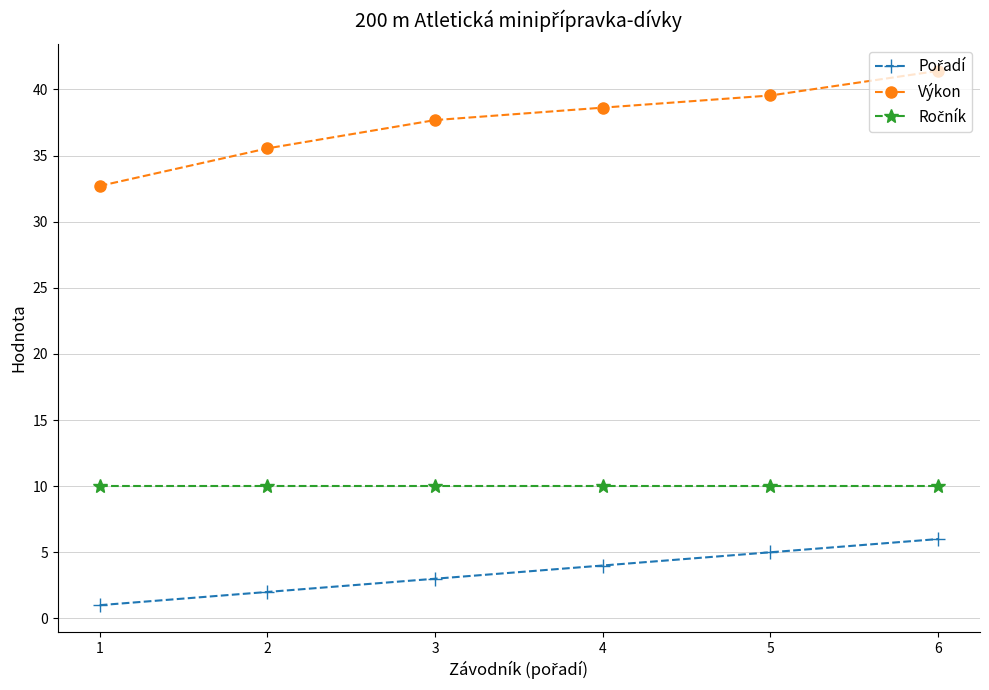

What is the value of the Výkon point at the 3rd from the left?

37.7